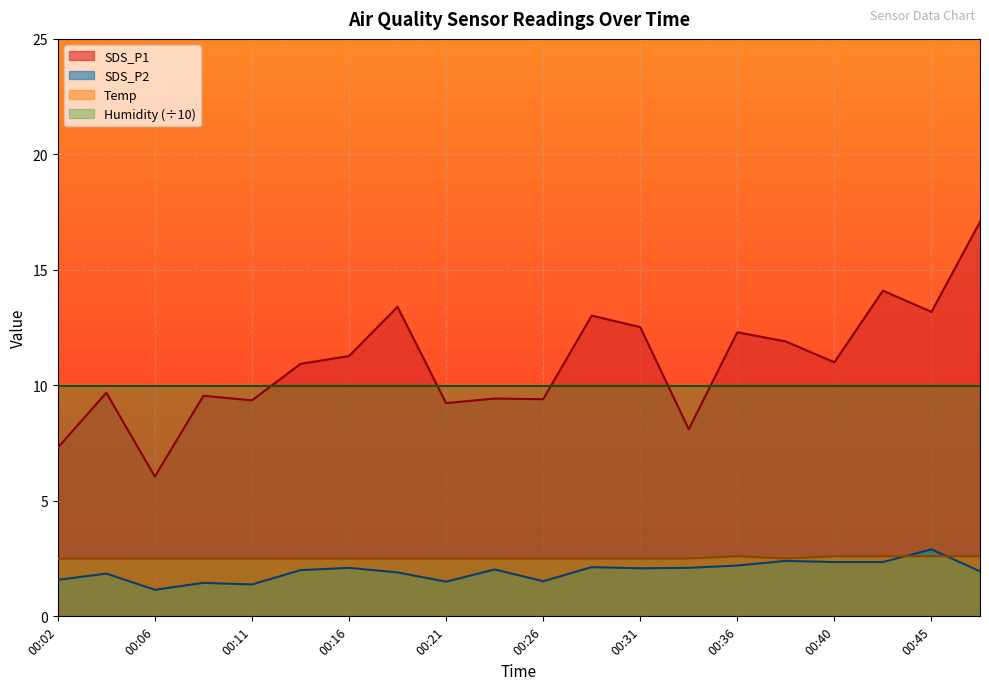

True or false: SDS_P1 and Temp cross at least once.

False